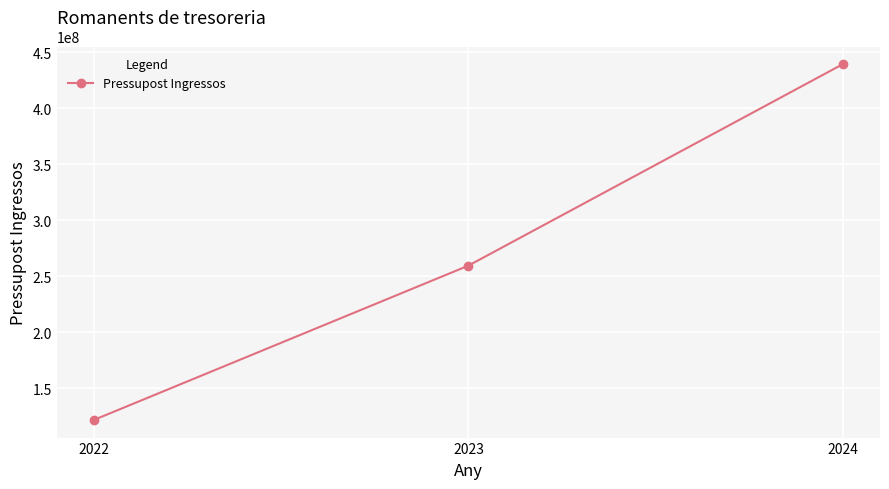

What is the value of the 3rd point from the left?

439265617